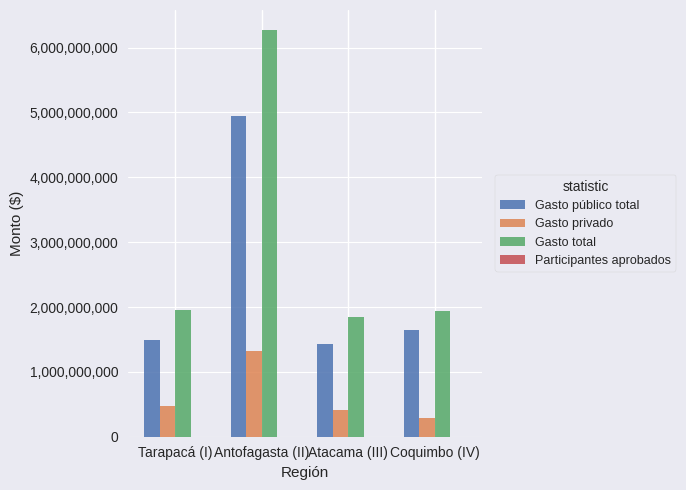

At which category does the chart reach its peak across all series?

Antofagasta (II)